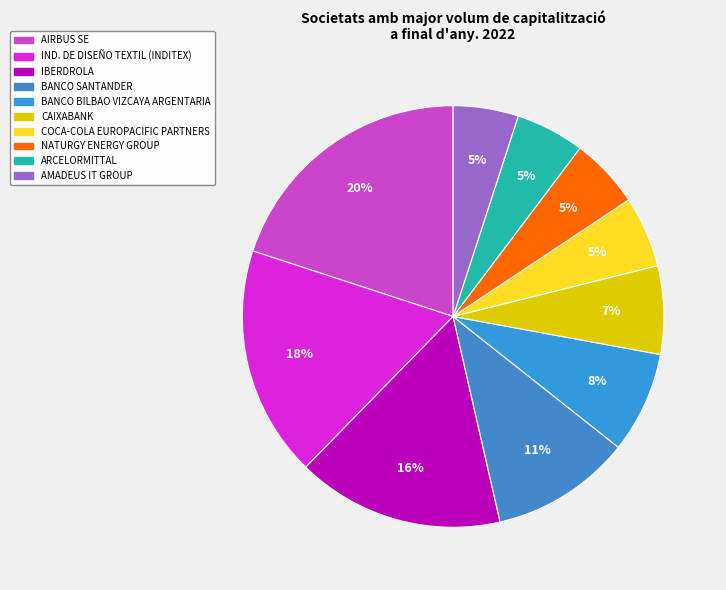

How many slices are in this pie chart?

10